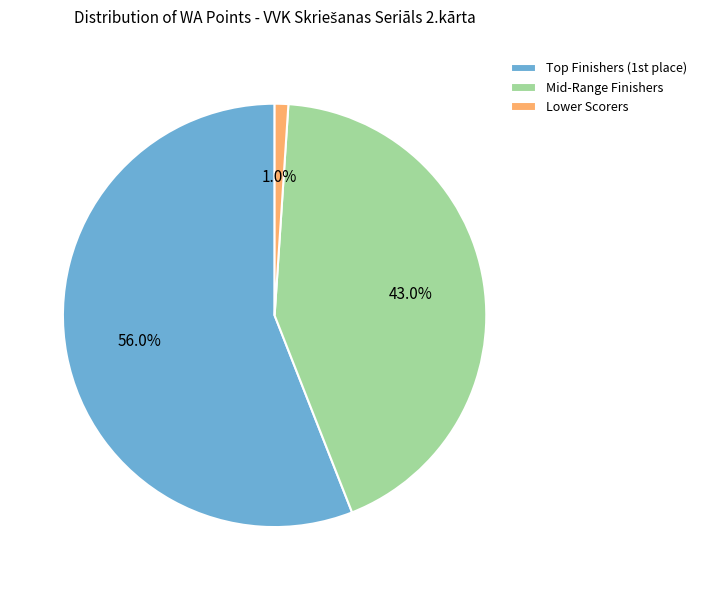

What is the largest slice in the pie chart?

Top Finishers (1st place)